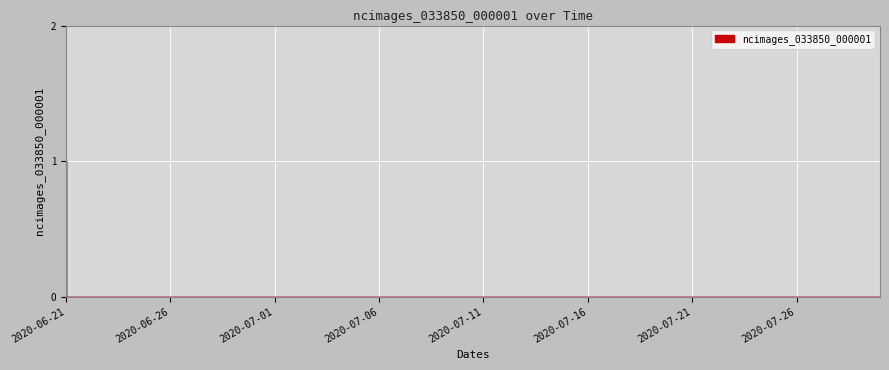

Reading left to right, what are all the values shown in this chart?

2020-06-21=1	2020-06-22=0	2020-06-23=0	2020-06-24=0	2020-06-25=0	2020-06-26=0	2020-06-27=0	2020-06-28=0	2020-06-29=0	2020-06-30=0	2020-07-01=0	2020-07-02=0	2020-07-03=0	2020-07-04=0	2020-07-05=0	2020-07-06=0	2020-07-07=0	2020-07-08=0	2020-07-09=0	2020-07-10=0	2020-07-11=0	2020-07-12=0	2020-07-13=0	2020-07-14=0	2020-07-15=0	2020-07-16=0	2020-07-17=0	2020-07-18=0	2020-07-19=0	2020-07-20=0	2020-07-21=0	2020-07-22=0	2020-07-23=0	2020-07-24=0	2020-07-25=0	2020-07-26=0	2020-07-27=0	2020-07-28=0	2020-07-29=0	2020-07-30=0